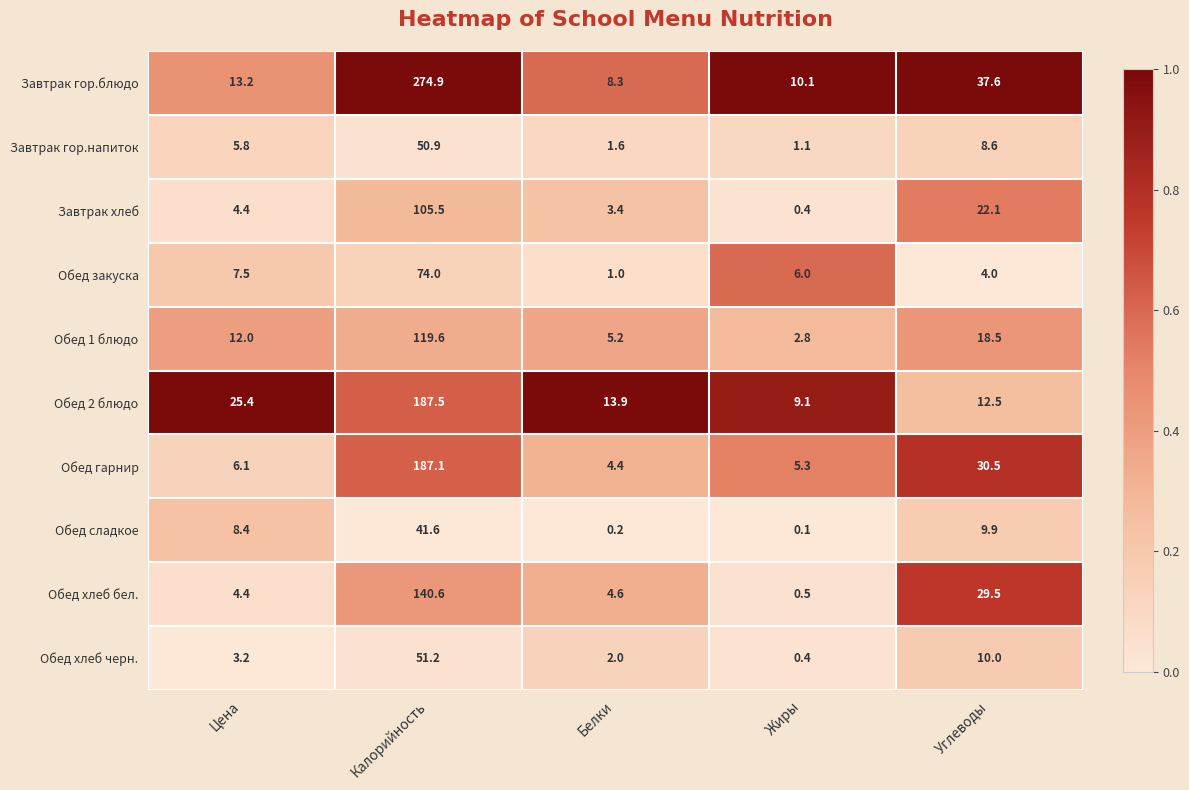

Is it true that Обед гарнир equals 6.1 at Цена?

True